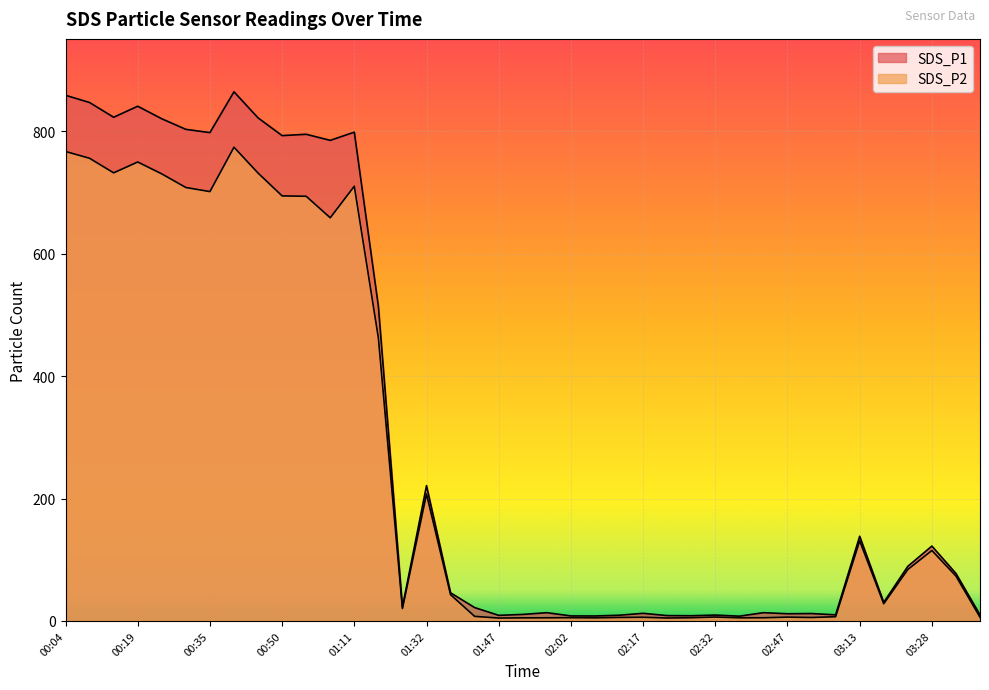

How many data points in SDS_P2 are less than 42?

19